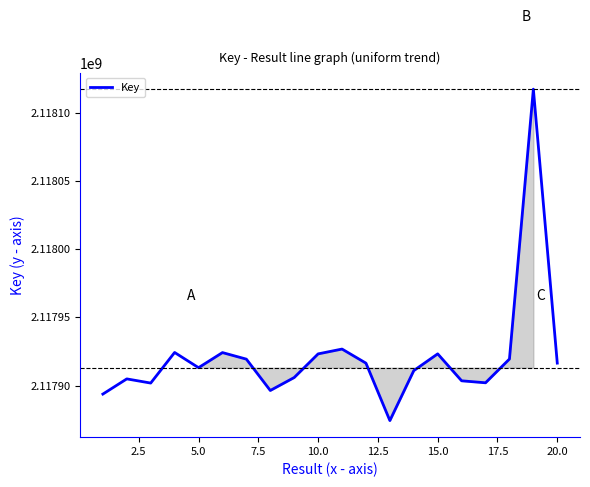

Does the chart display data point markers on the line(s)?

No